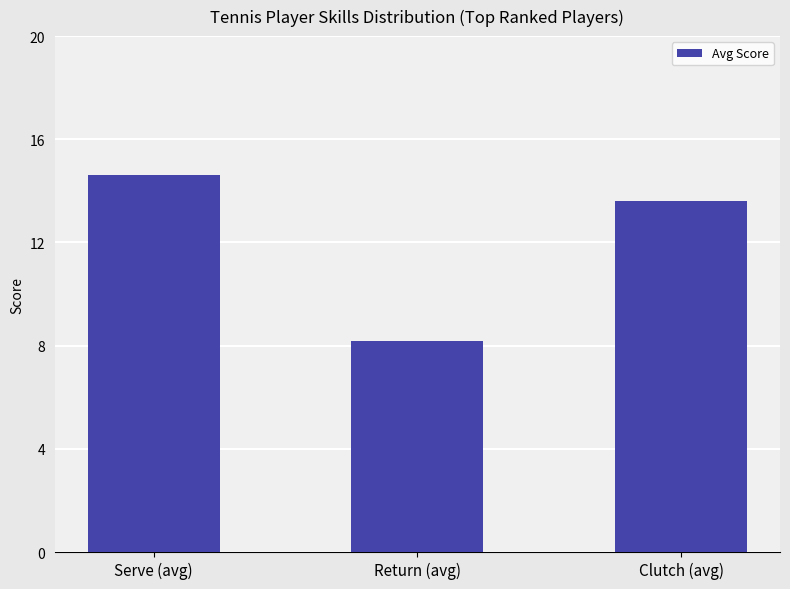

What is the approximate value at Serve (avg)?

14.6